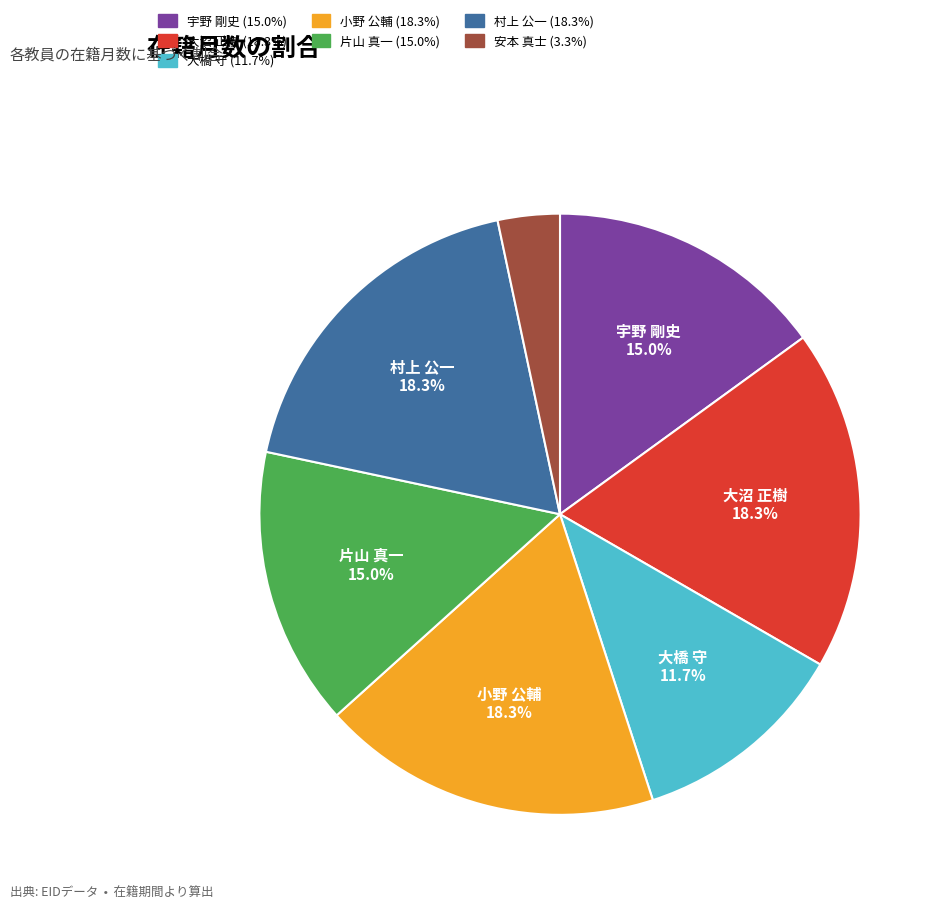

Do 小野 公輔 and 村上 公一 together represent more than half of the pie?

No